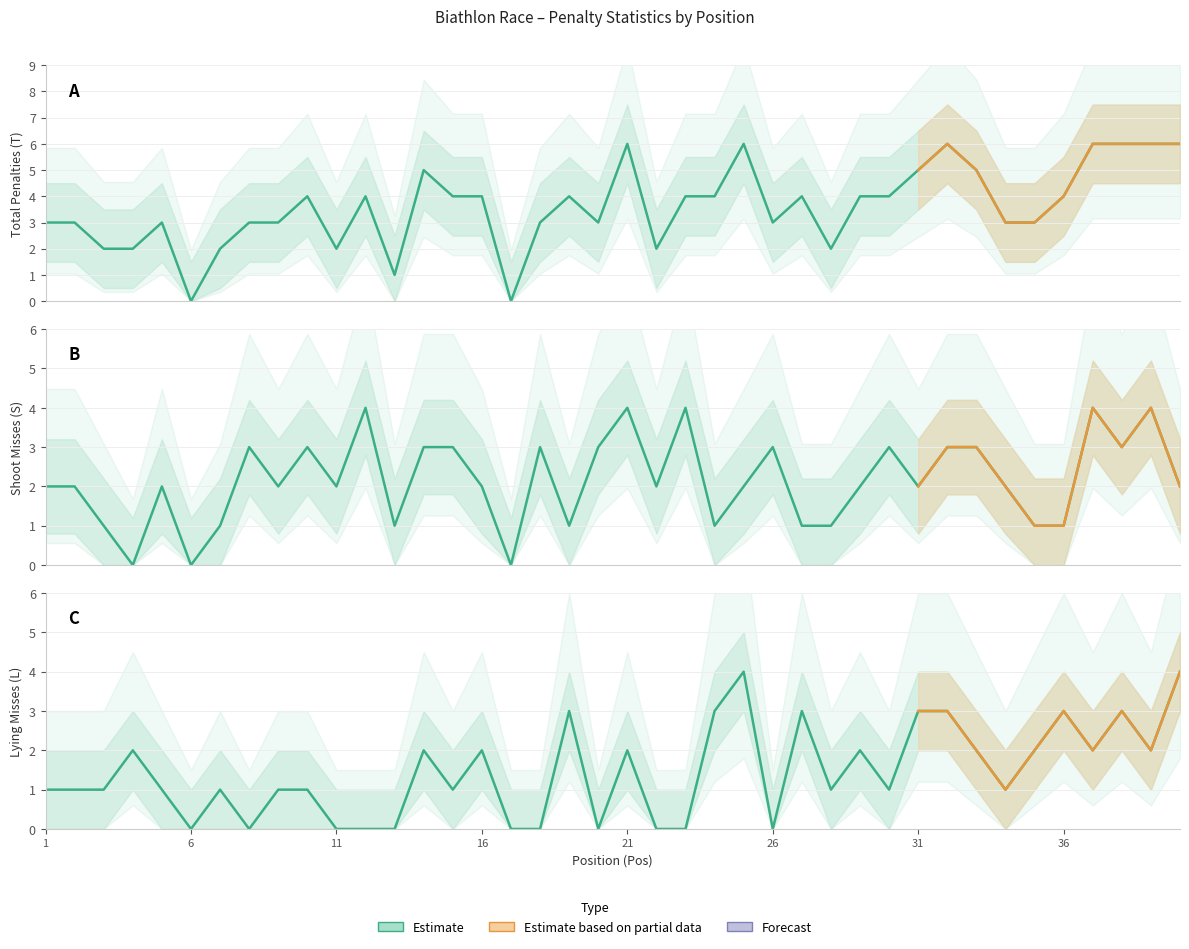

In L (Lying Misses), how many points are higher than both neighbors (excluding endpoints)?

11